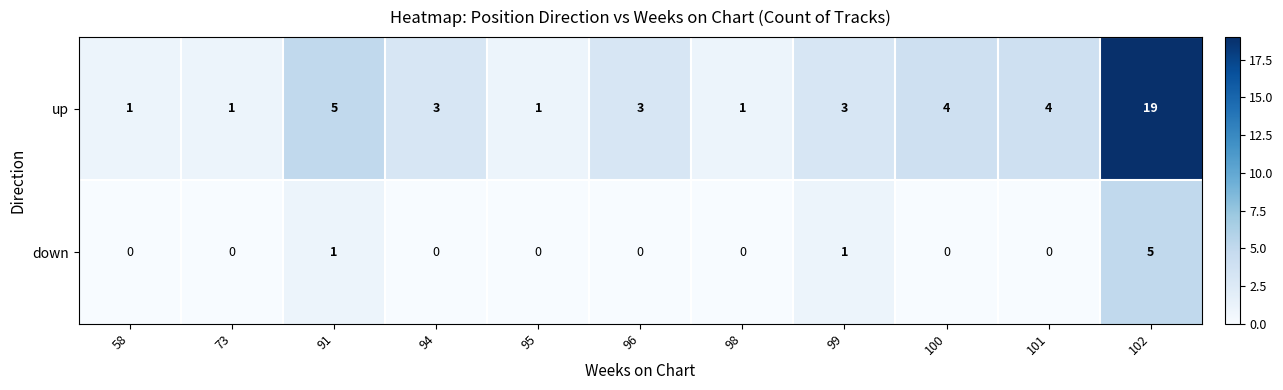

Which series has the widest spread of values?

up